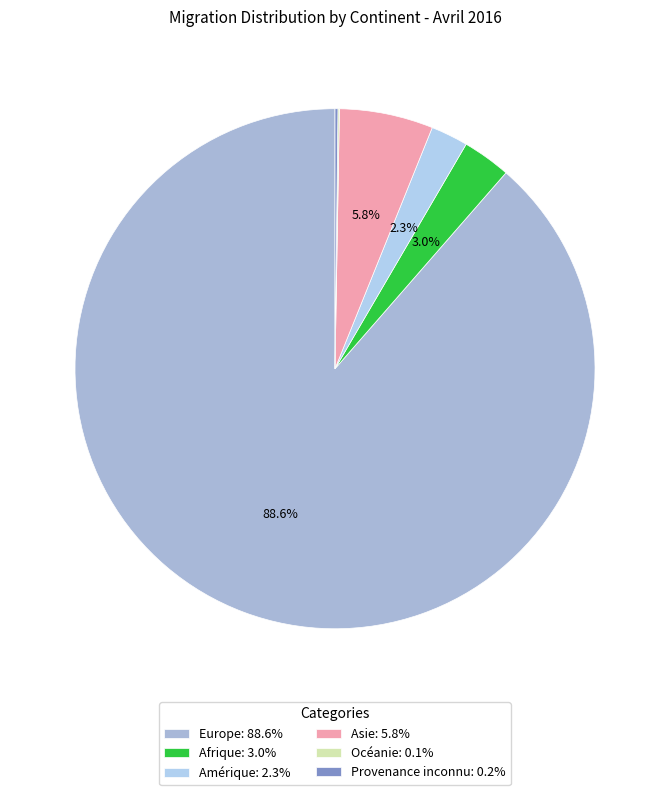

What is the largest slice in the pie chart?

Europe